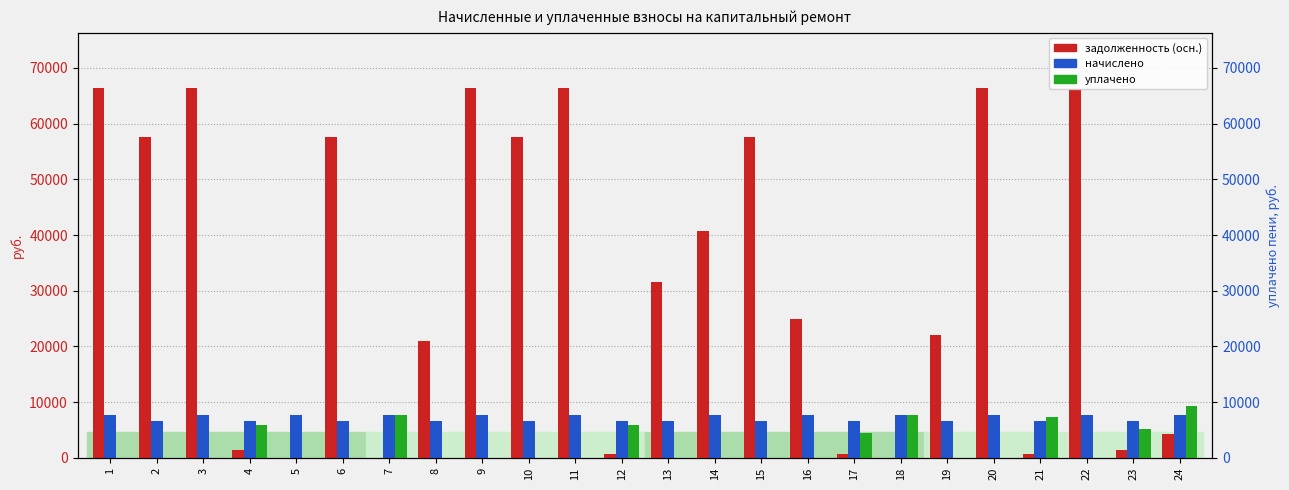

The уплачено series shows 0.0 at 1. True or false?

True